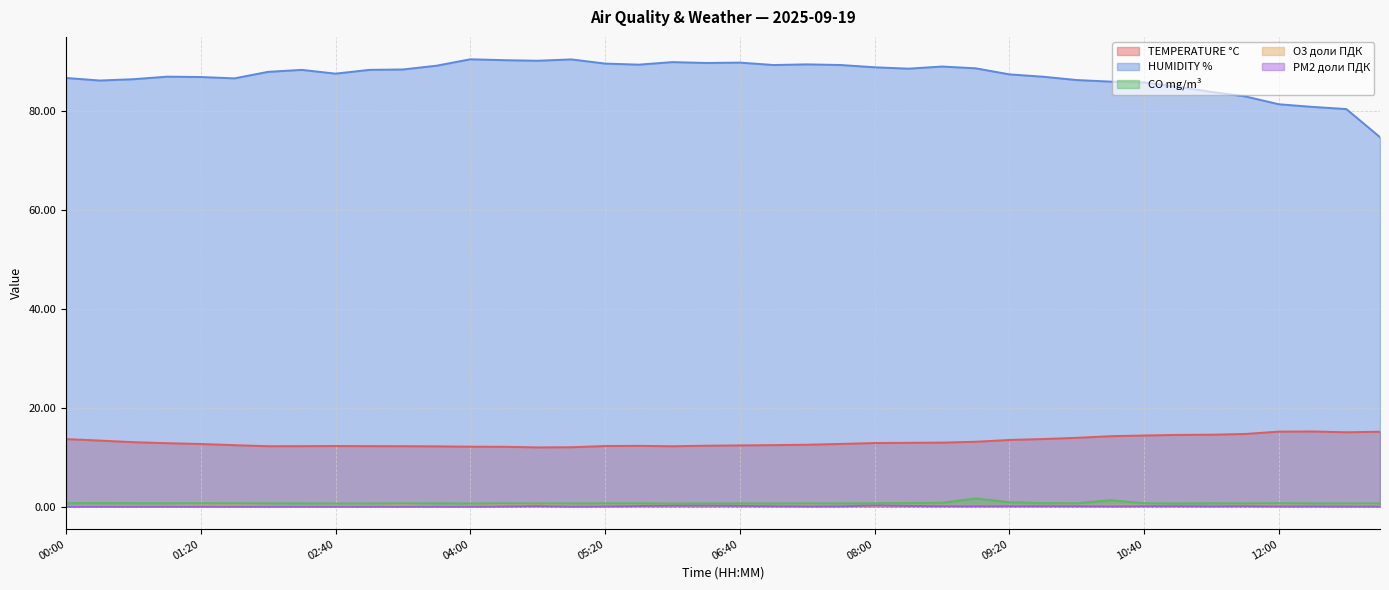

What is the label of the 5th point from the right?

11:40